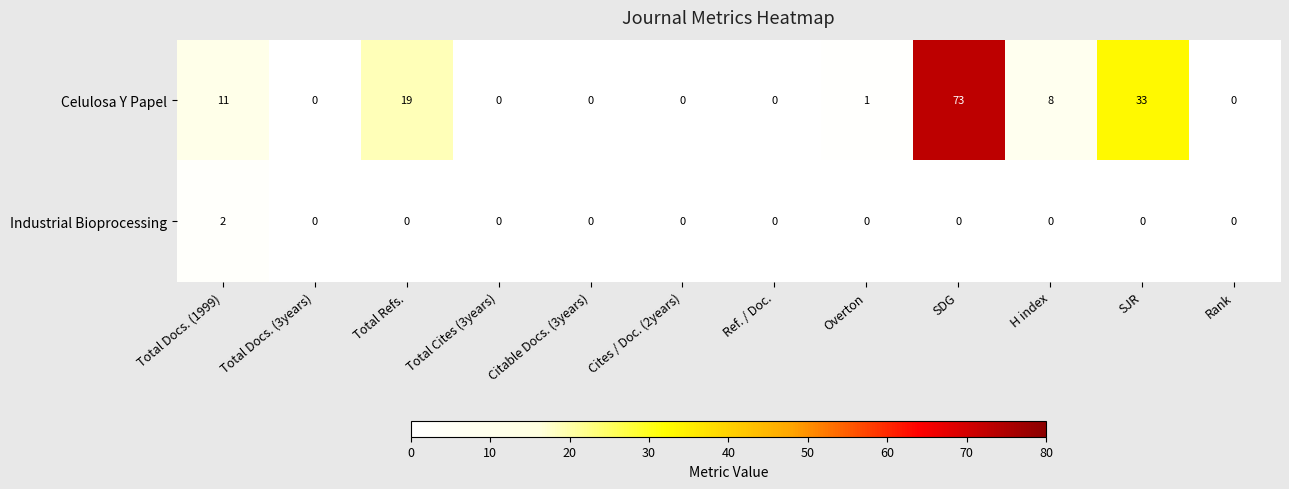

Rank the series at H index from highest to lowest value.

Celulosa Y Papel, Industrial Bioprocessing